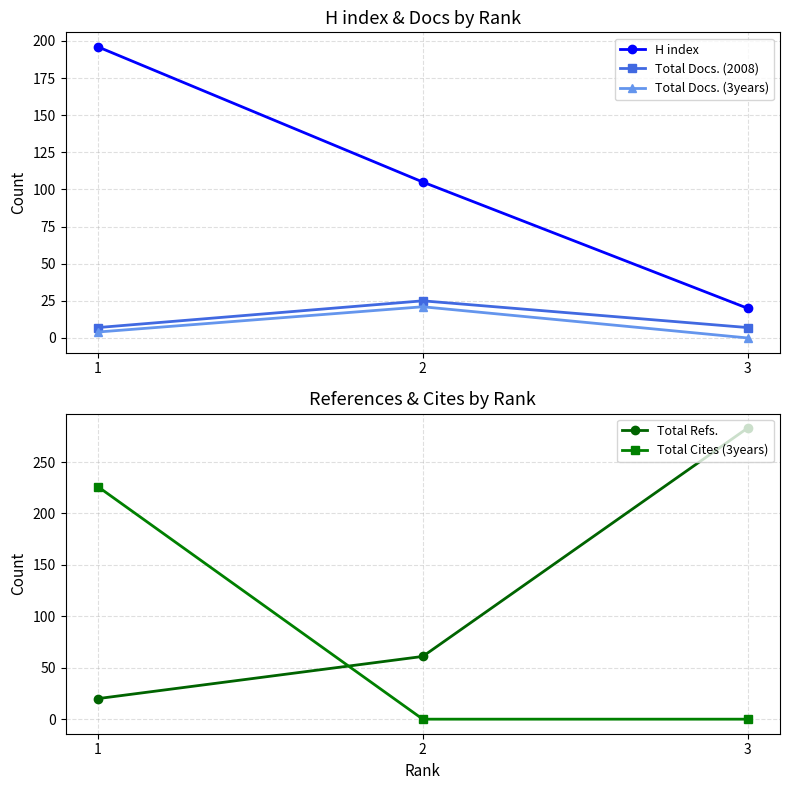

Count the H index values in the range 20 to 196.

3